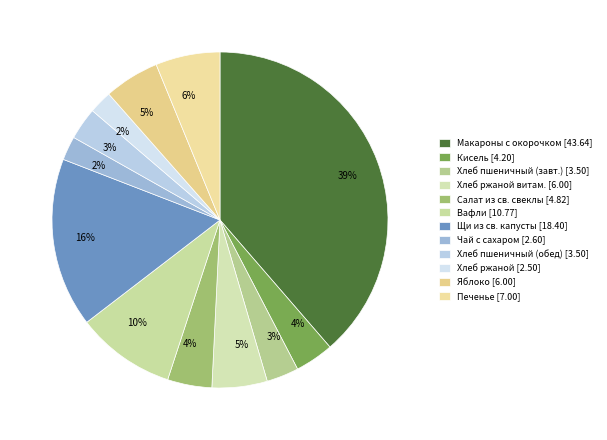

Count the number of slices in the pie.

12